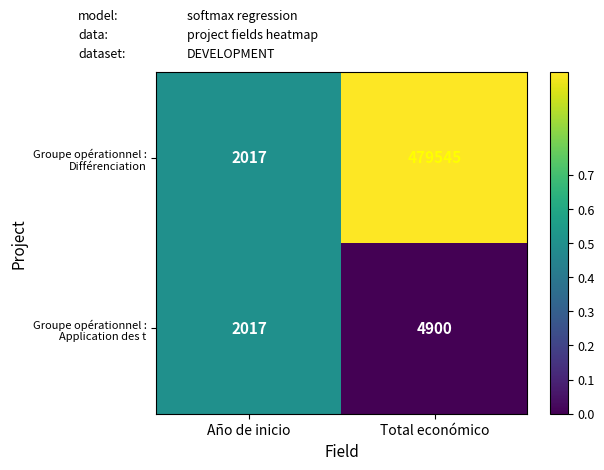

What is the spread (max minus min) of values at Total económico?

474645